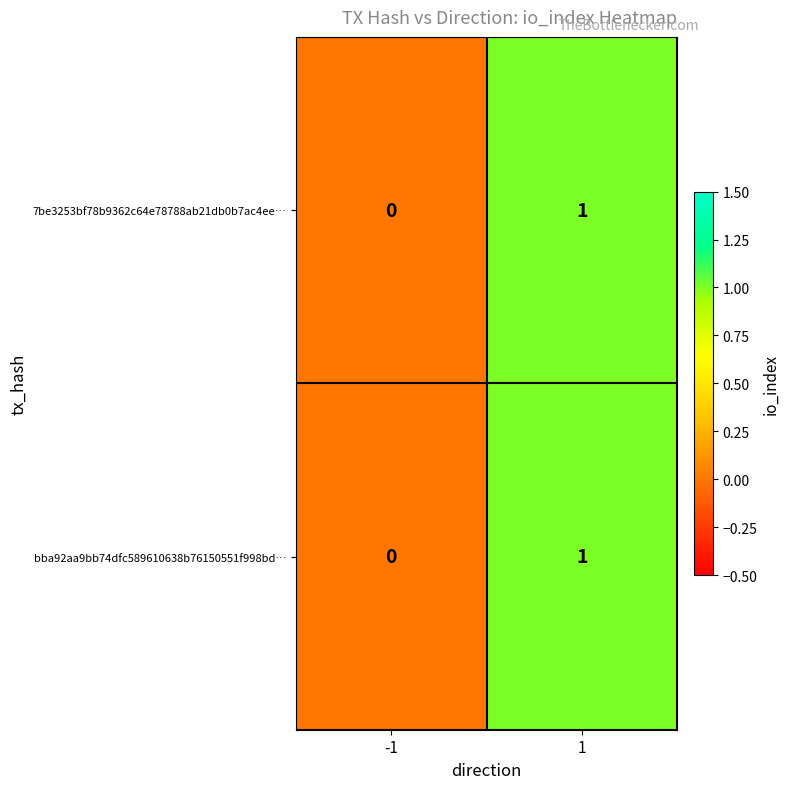

Reading left to right, what are all the values shown in this chart?

7be3253bf78b9362c64e78788ab21db0b7ac4ee…: 0	1
bba92aa9bb74dfc589610638b76150551f998bd…: 0	1